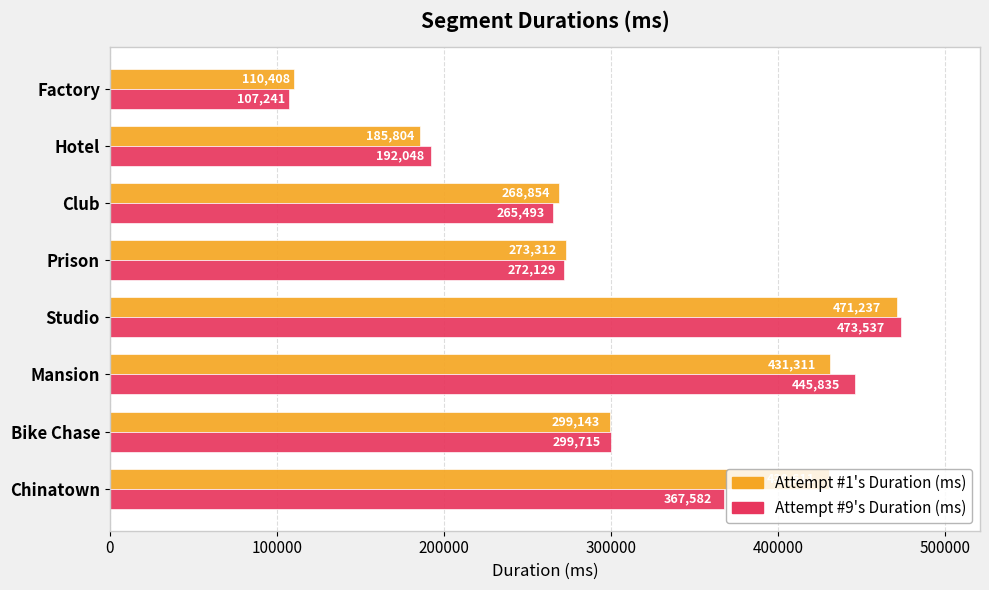

What is the greatest value displayed?

473537